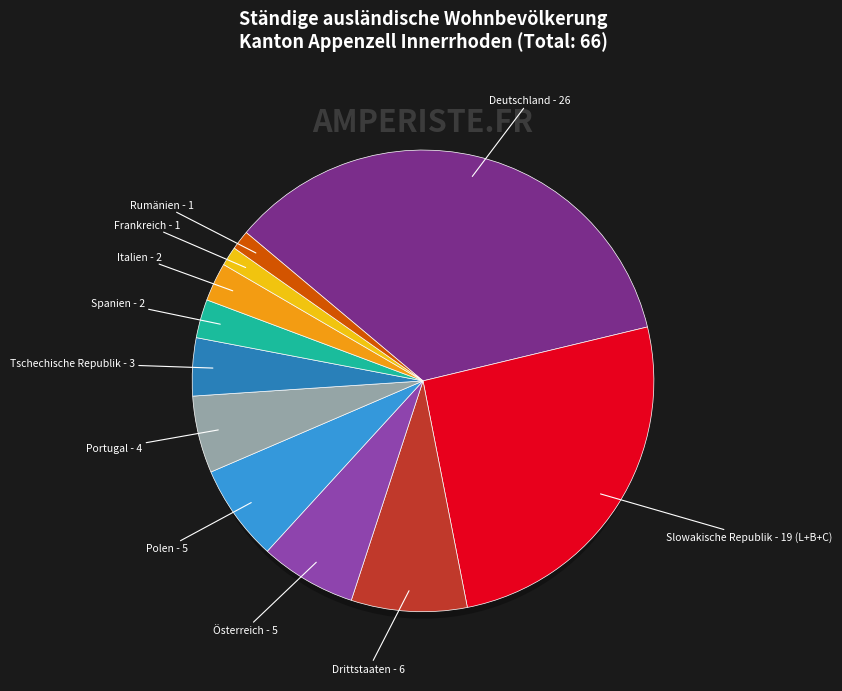

Which category has the smallest portion of the pie?

Frankreich - 1